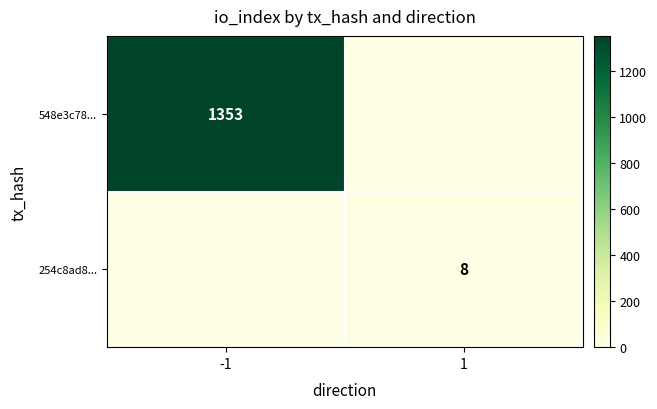

True or false: 548e3c78... has a value of 2102 at -1.

False